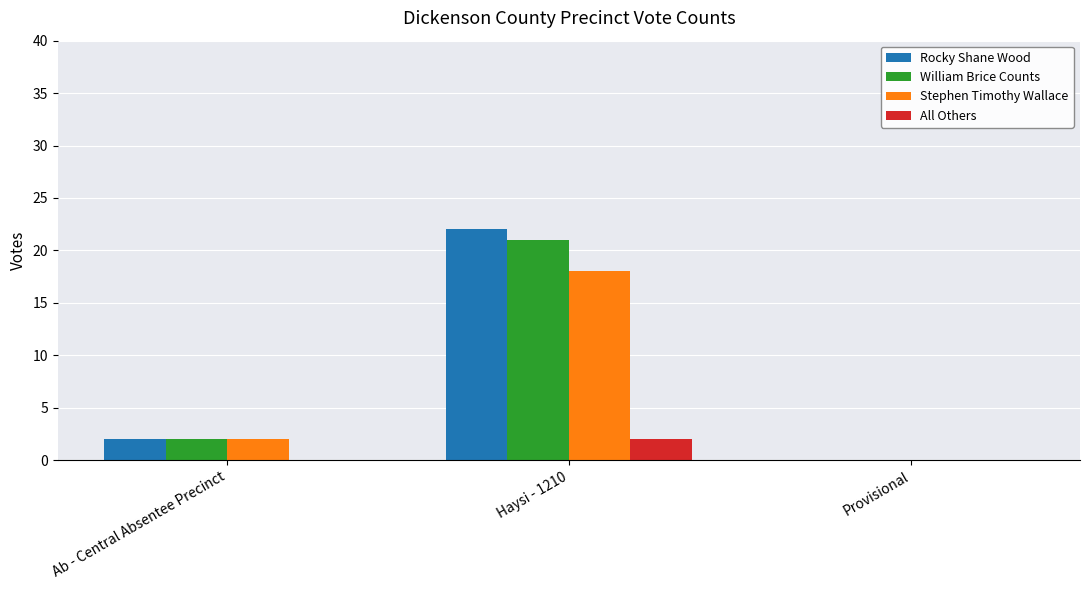

What is the sum of the William Brice Counts values at Provisional and Haysi - 1210?

21